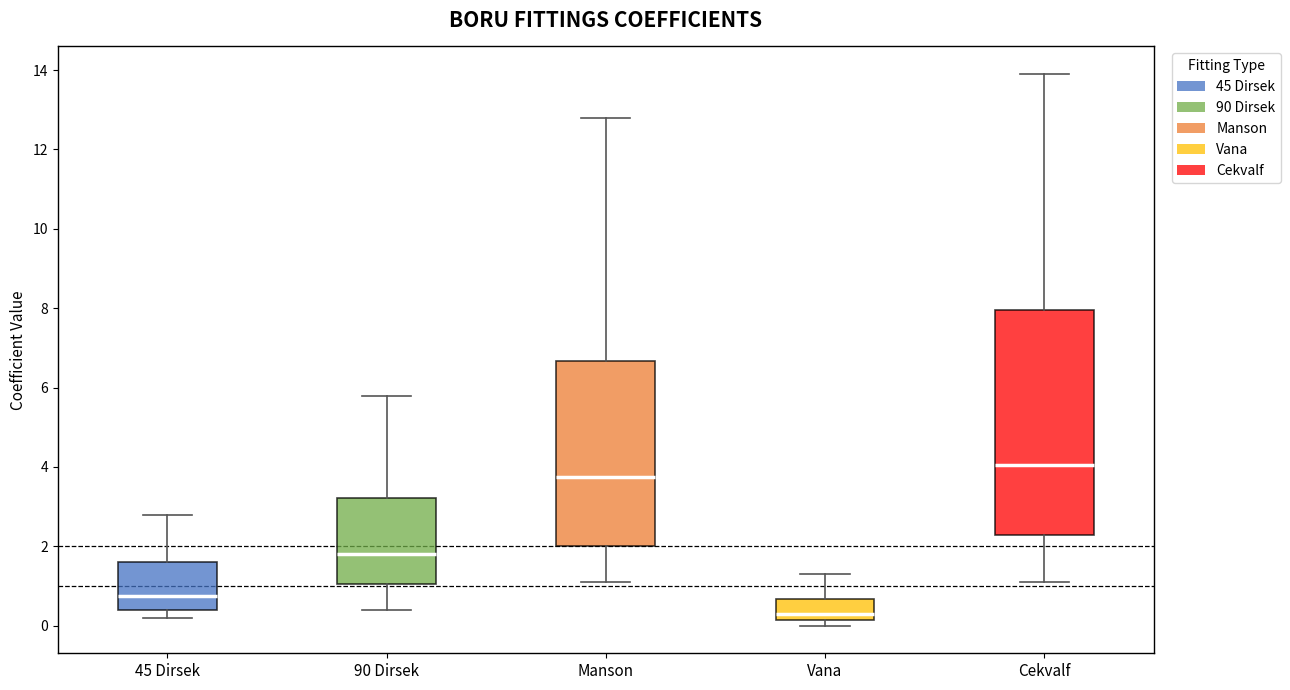

Comparing the boxes themselves (not the whiskers), which one is the tallest?

Cekvalf